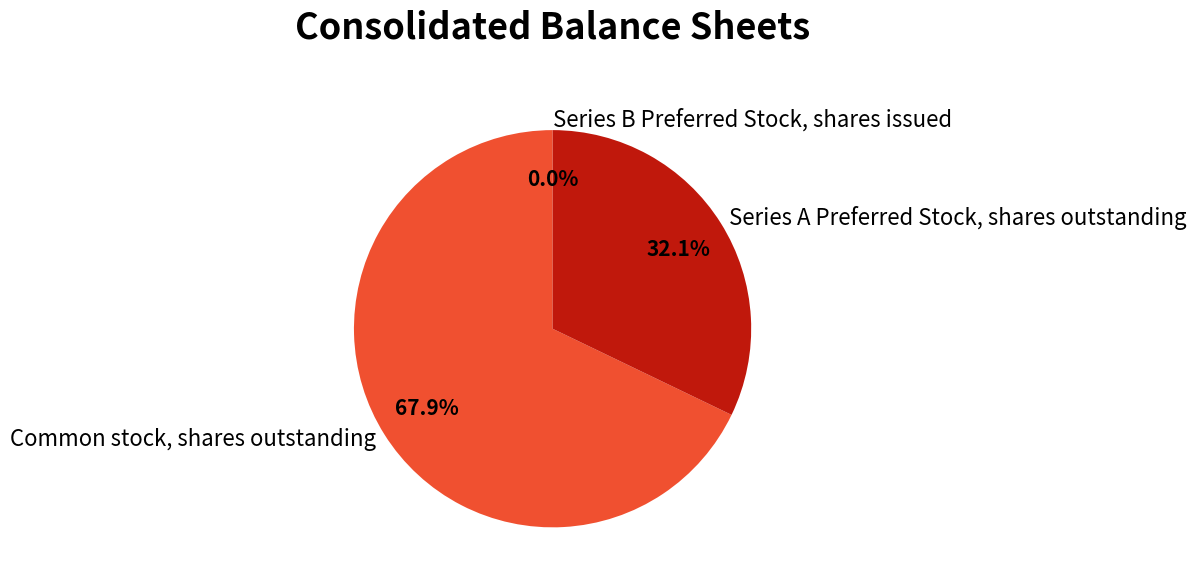

To the nearest percent, what portion does Common stock, shares outstanding represent?

68%